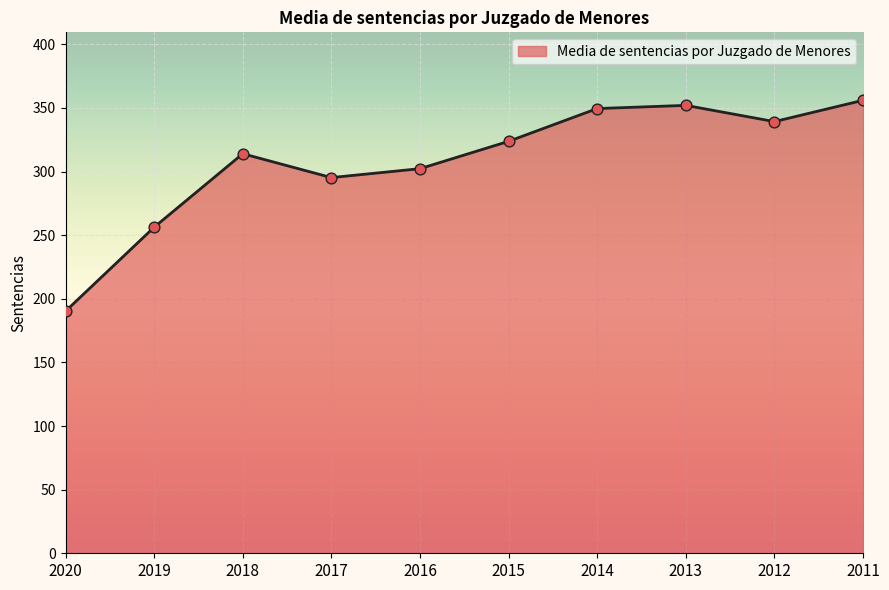

What is the ratio of the value at 2017 to the value at 2015?

0.9